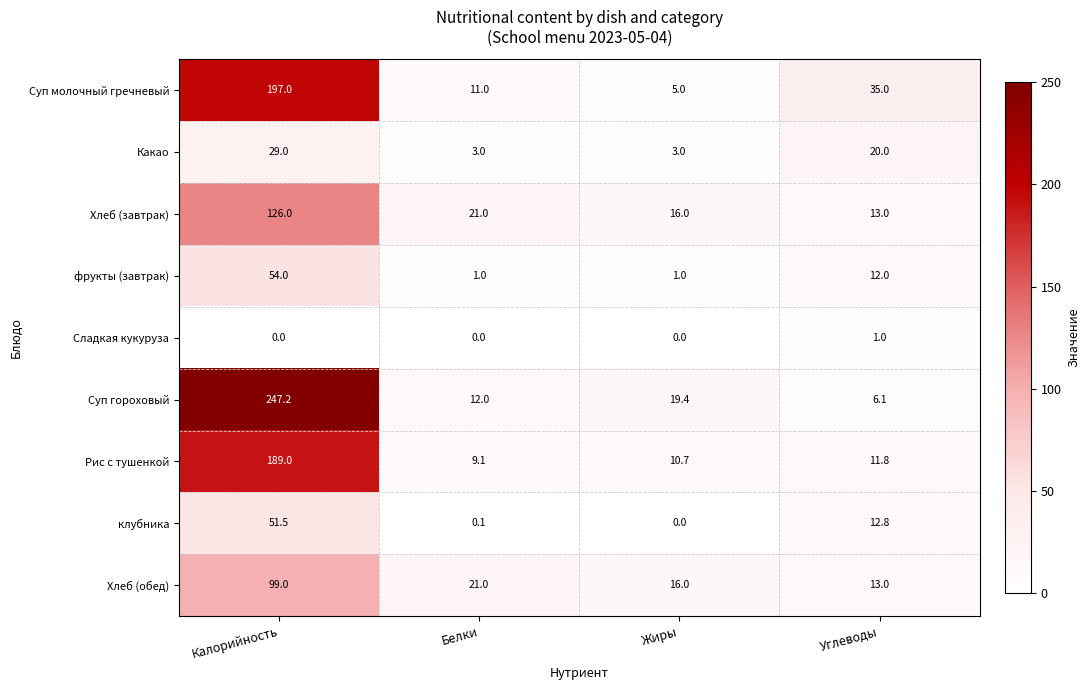

What is the minimum value for Хлеб (завтрак)?

13.0